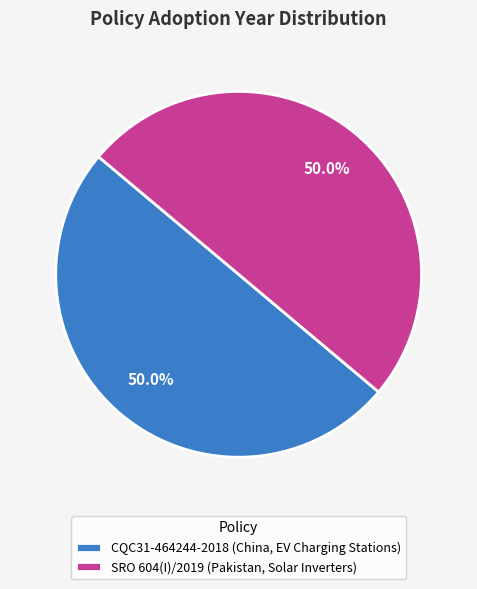

The CQC31-464244-2018 (China, EV Charging Stations) slice represents 50% of the pie. True or false?

True